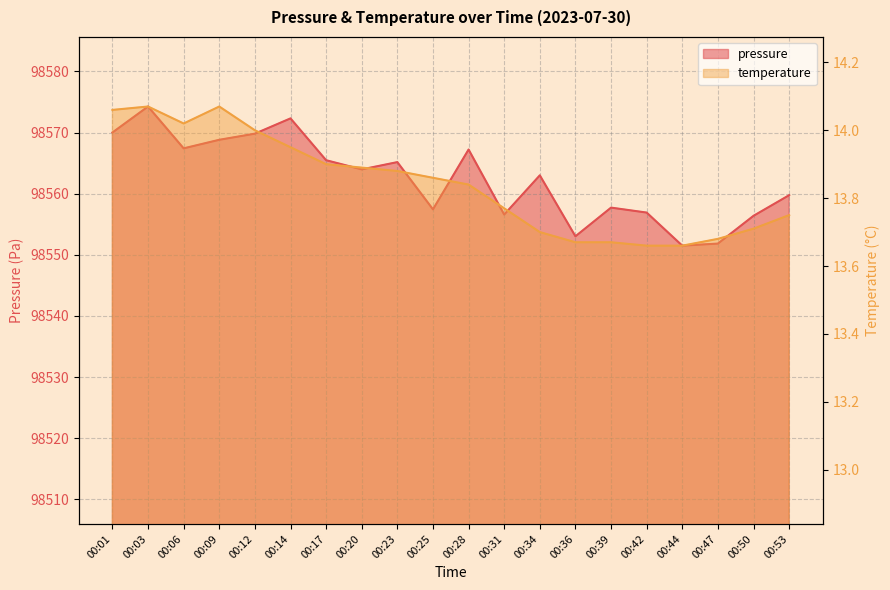

In temperature, how many points are higher than both neighbors (excluding endpoints)?

2